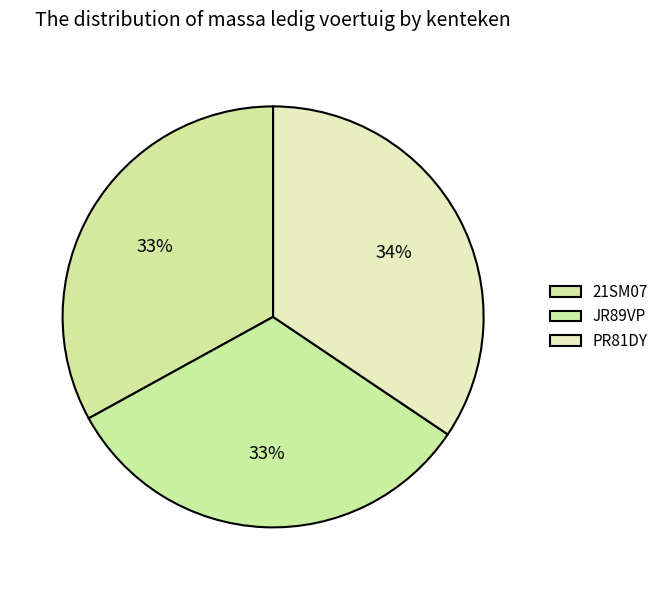

To the nearest percent, what portion does JR89VP represent?

33%